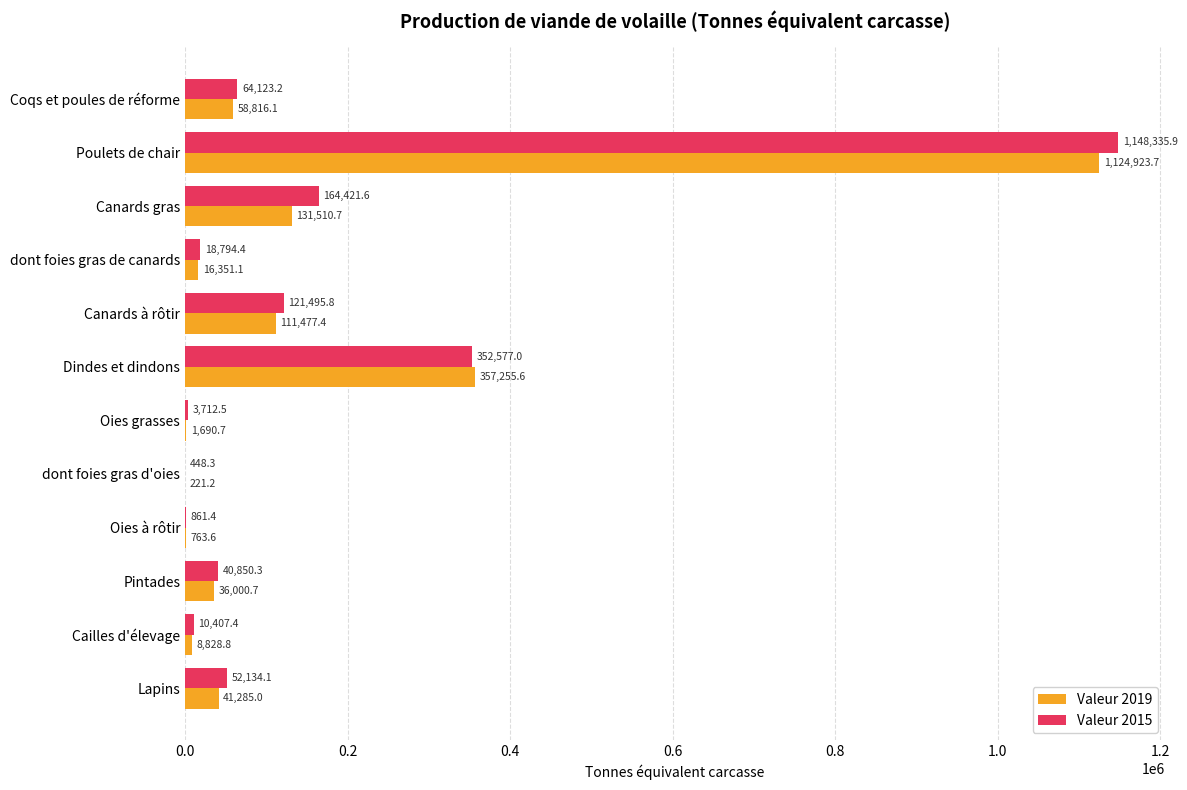

The value of Valeur 2019 at Canards gras is 131510.7. True or false?

True